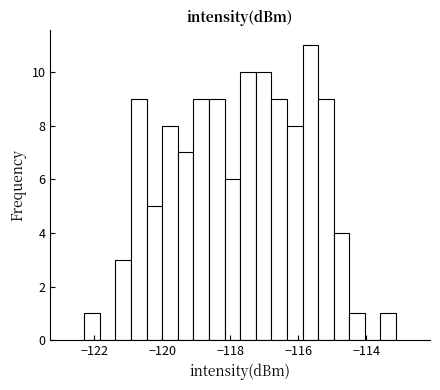

Read against the x-axis, roughly where is the centre of the tallest bar?

-115.6